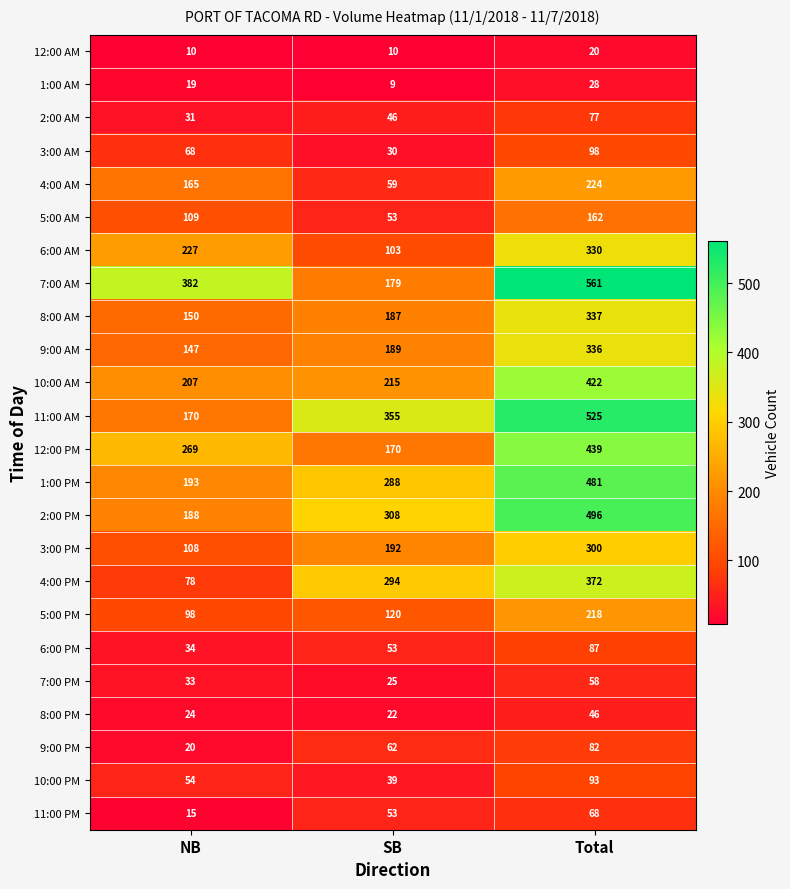

What is the approximate value of 10:00 AM at Total?

422